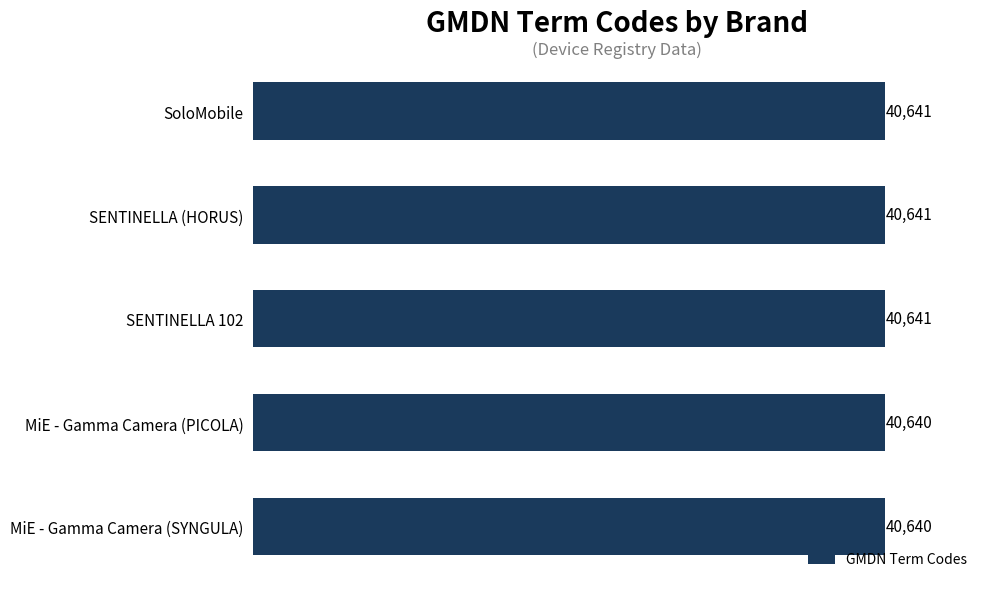

Reading bottom to top, extract all data points from this chart.

40640	40640	40641	40641	40641